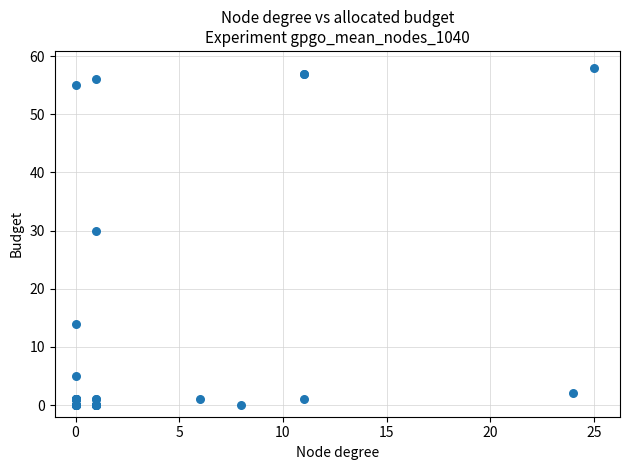

What Y value in the scatter plot is closest to 29?

30